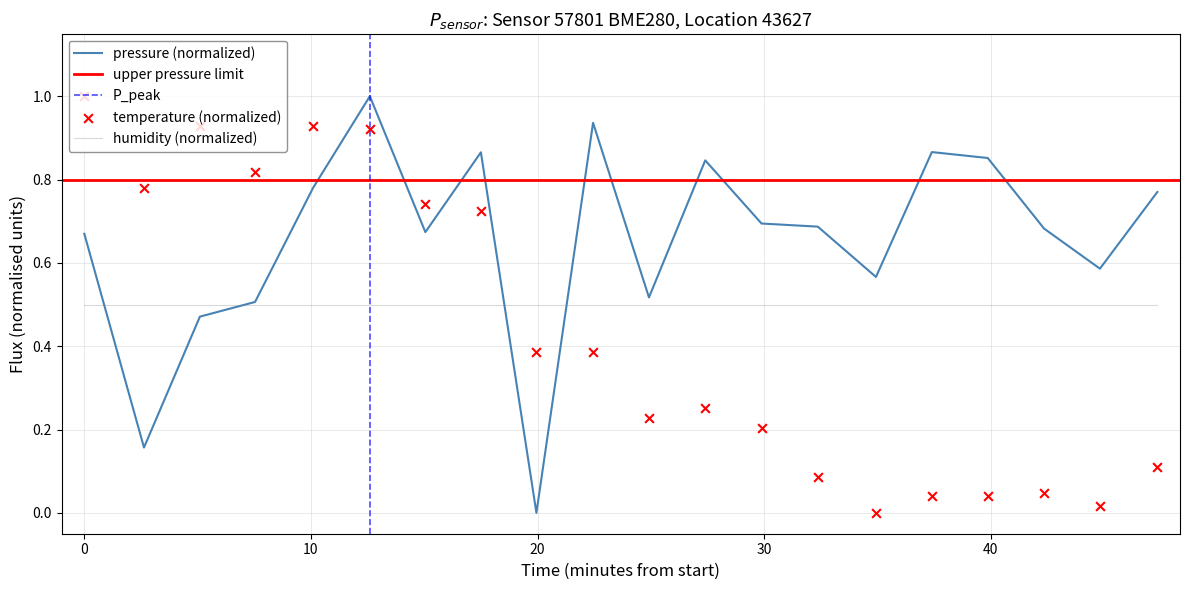

At how many categories does at least one series exceed 0?

20